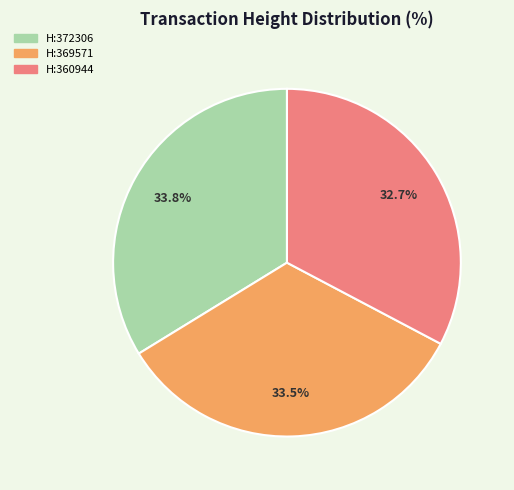

Does any single category account for the majority?

No